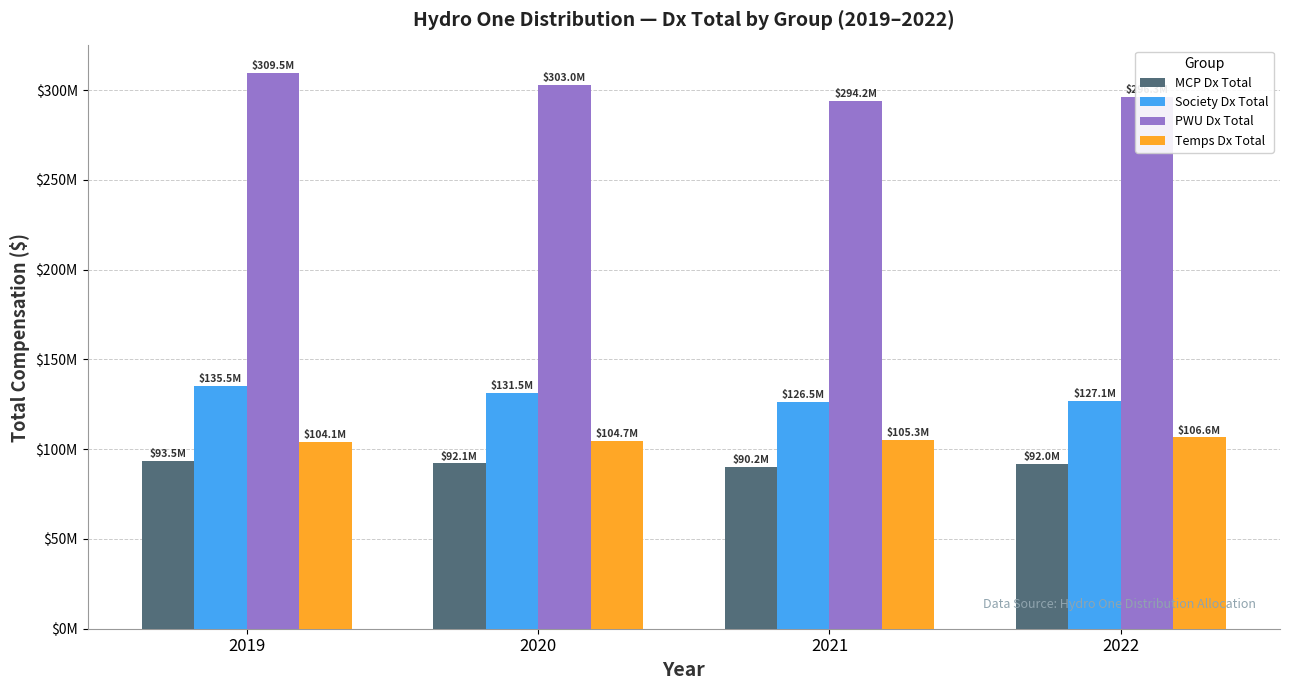

Does the chart contain any negative values?

No